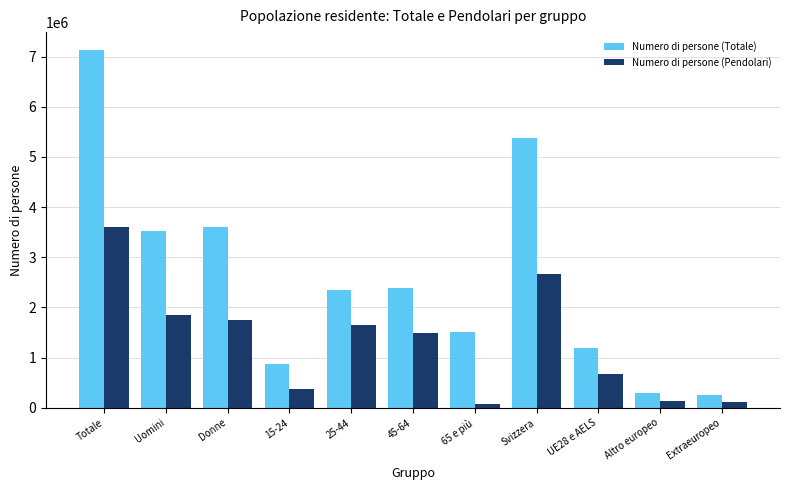

What is the average value of the Numero di persone (Pendolari) series?

1310397.2